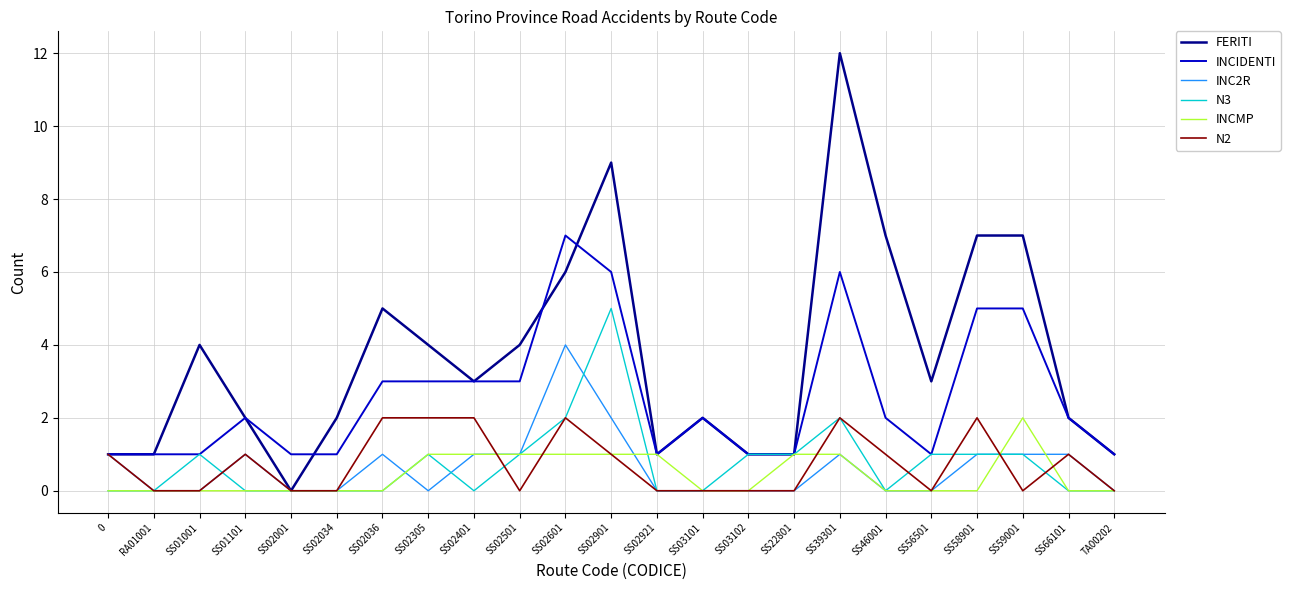

True or false: INC2R has more than 1 interior local peaks.

True